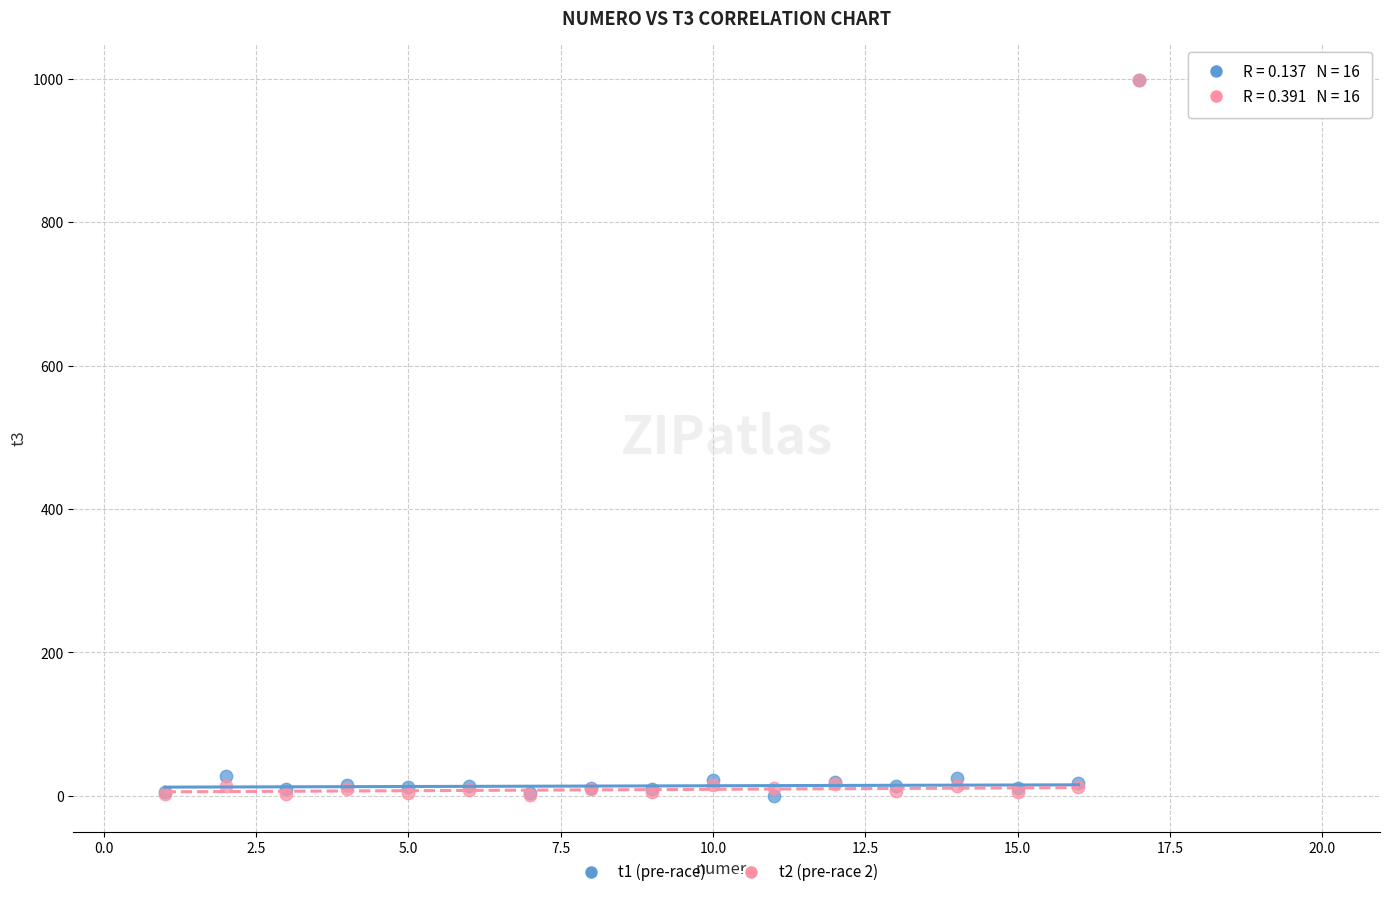

What are all the series names shown in the legend?

t1 (pre-race), t2 (pre-race 2)